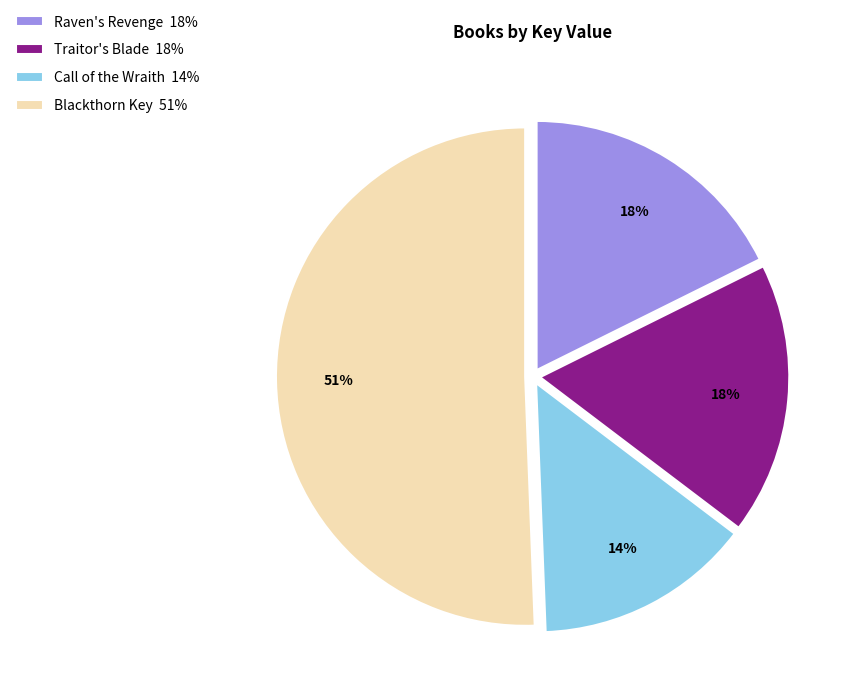

Is it true that Blackthorn Key is 51% of the pie?

True